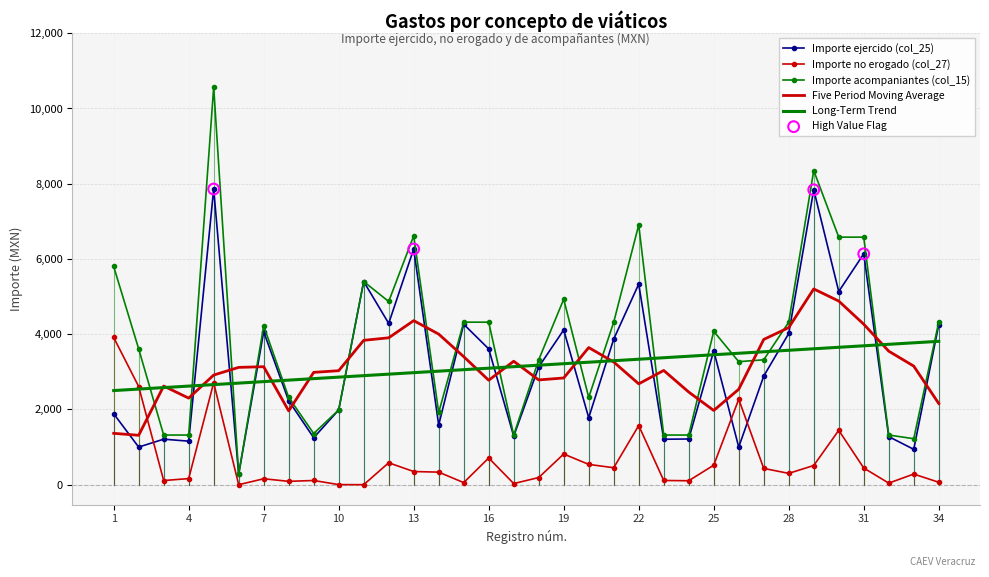

Which series has the widest spread of values?

Importe acompaniantes (col_15)